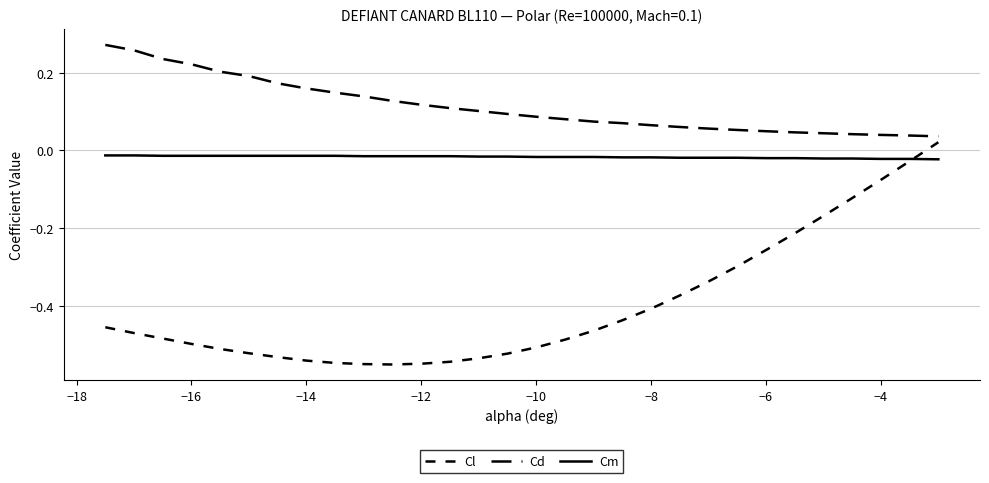

How many lines are shown in the chart?

3